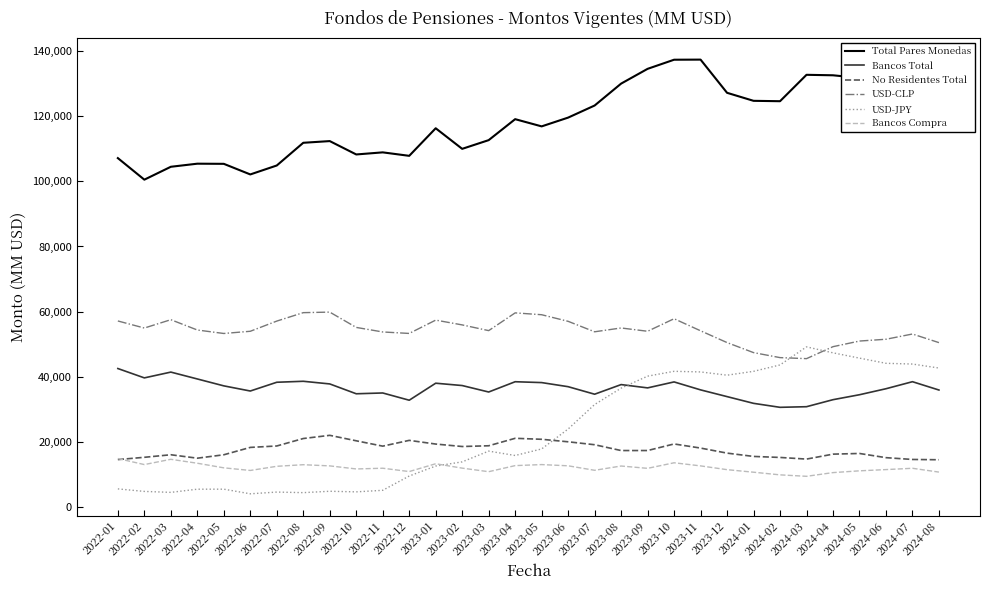

Where does the Bancos Total series first go above 36970?

2022-01